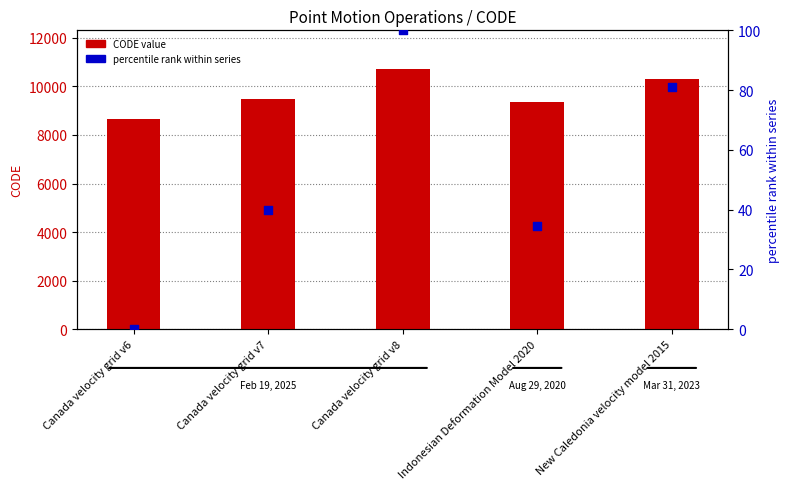

Which series contains the lowest Y value?

percentile rank within series